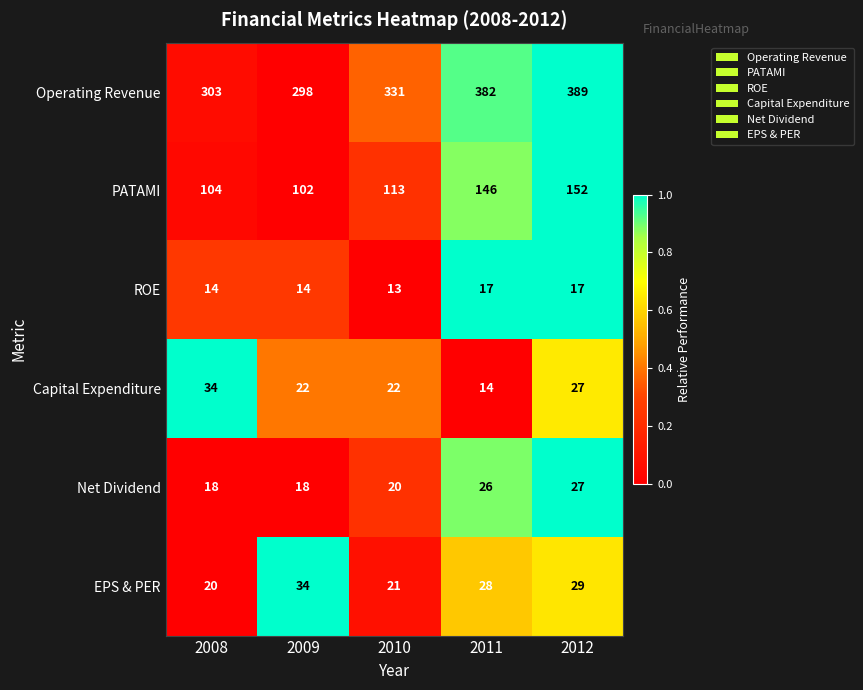

Count the number of data series in this chart.

6